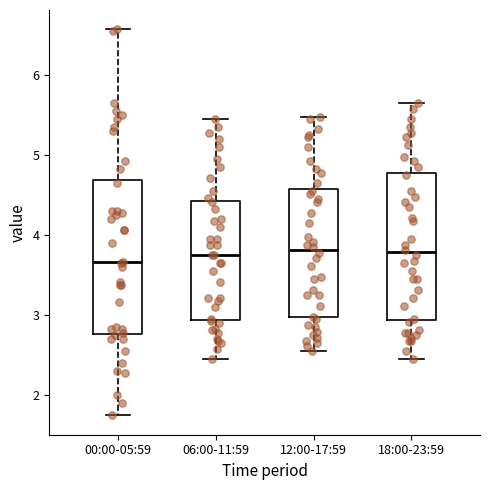

Reading left to right, read every box against the y-axis: the position of its median line, the range the box covers, and the ends of its whiskers. The values are not printed on the chart, so give them approximately, as read against the axis.

00:00-05:59: median 3.7, box 2.8 to 4.7, whiskers 1.8 to 6.6
06:00-11:59: median 3.8, box 2.9 to 4.4, whiskers 2.5 to 5.5
12:00-17:59: median 3.8, box 3.0 to 4.6, whiskers 2.6 to 5.5
18:00-23:59: median 3.8, box 2.9 to 4.8, whiskers 2.5 to 5.7